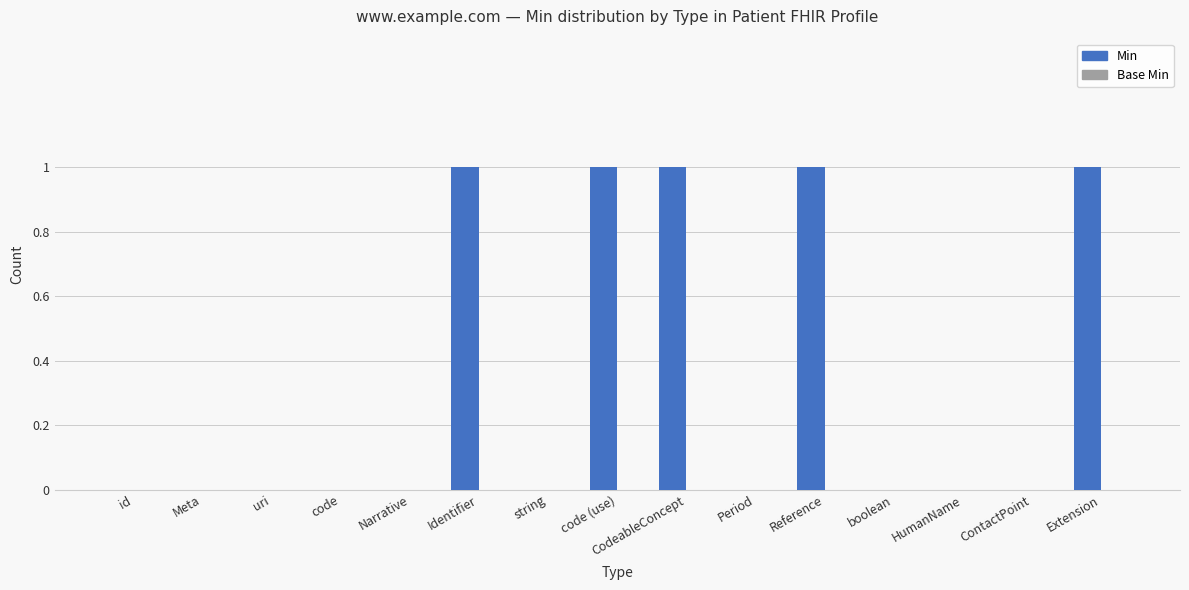

What is the change in value from string to CodeableConcept?

+1